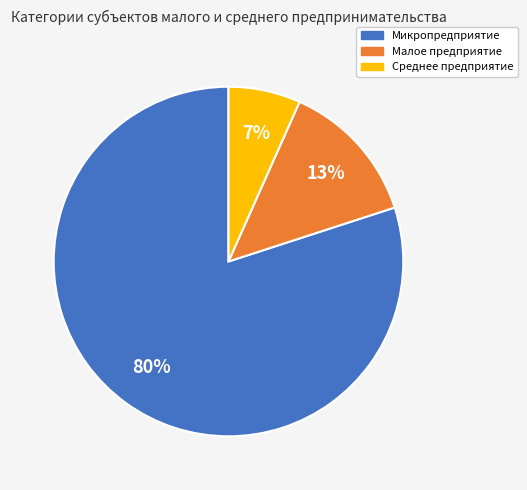

To the nearest percent, what portion does Микропредприятие represent?

80%